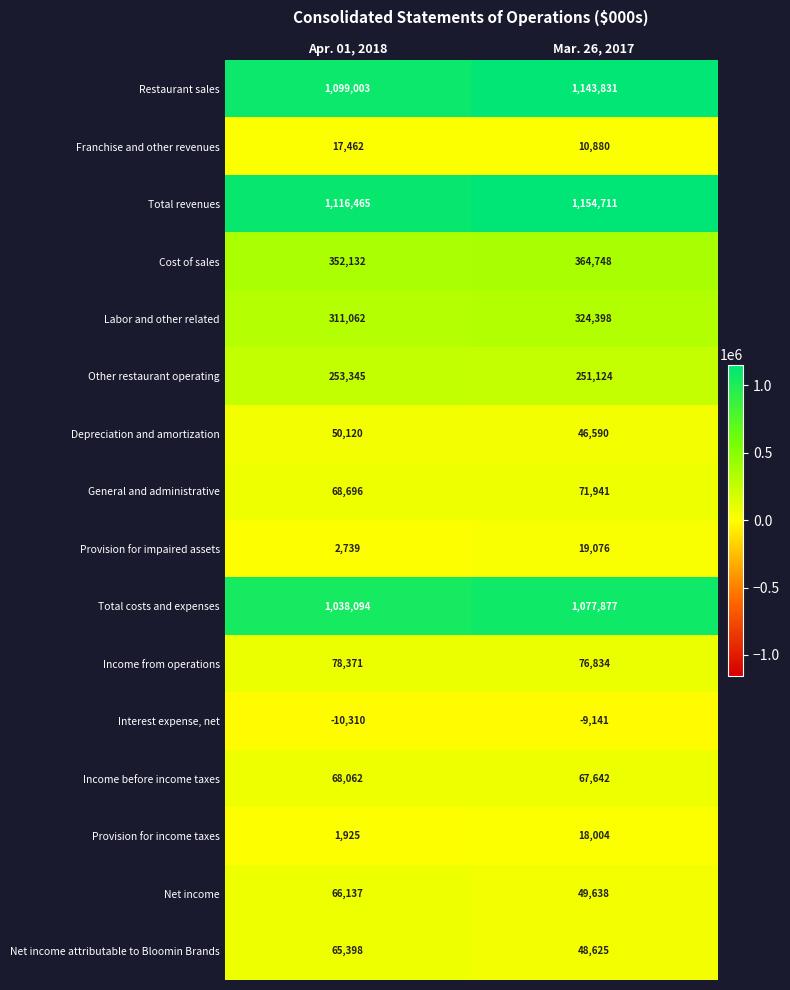

What is the total value across all series at Mar. 26, 2017?

4716778